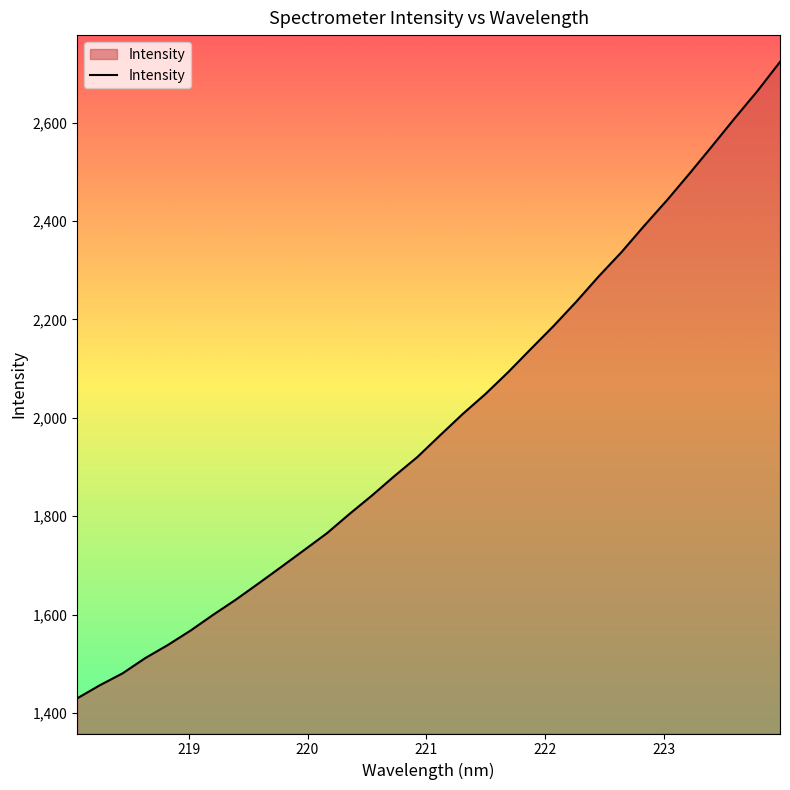

What is the greatest value displayed?

2723.6